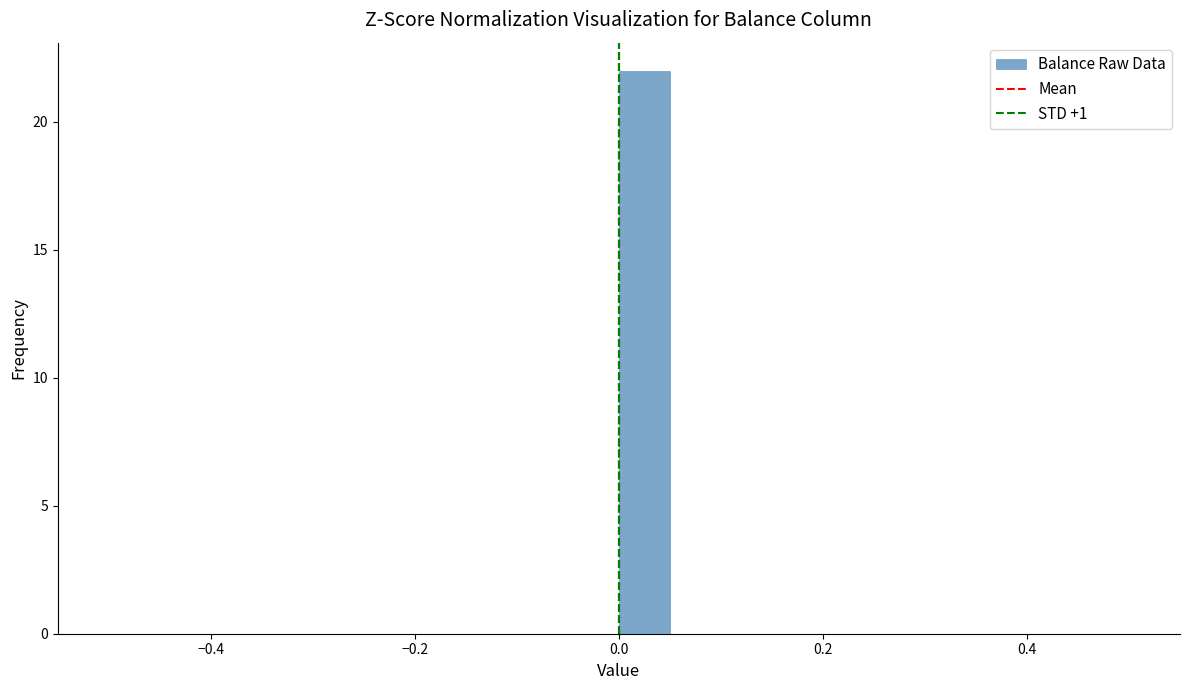

Around what value on the x-axis is the tallest bar? Give the approximate position of its centre, as read against the axis.

0.02